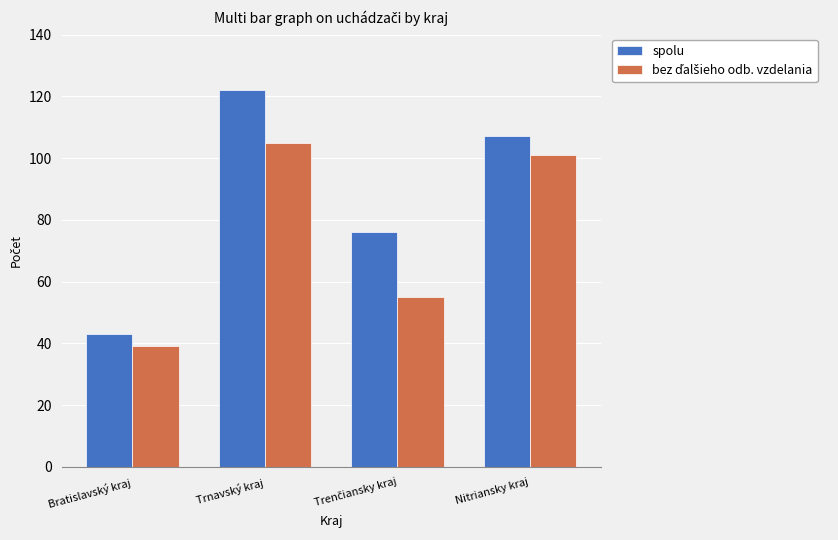

Which series has the largest total across all categories?

spolu